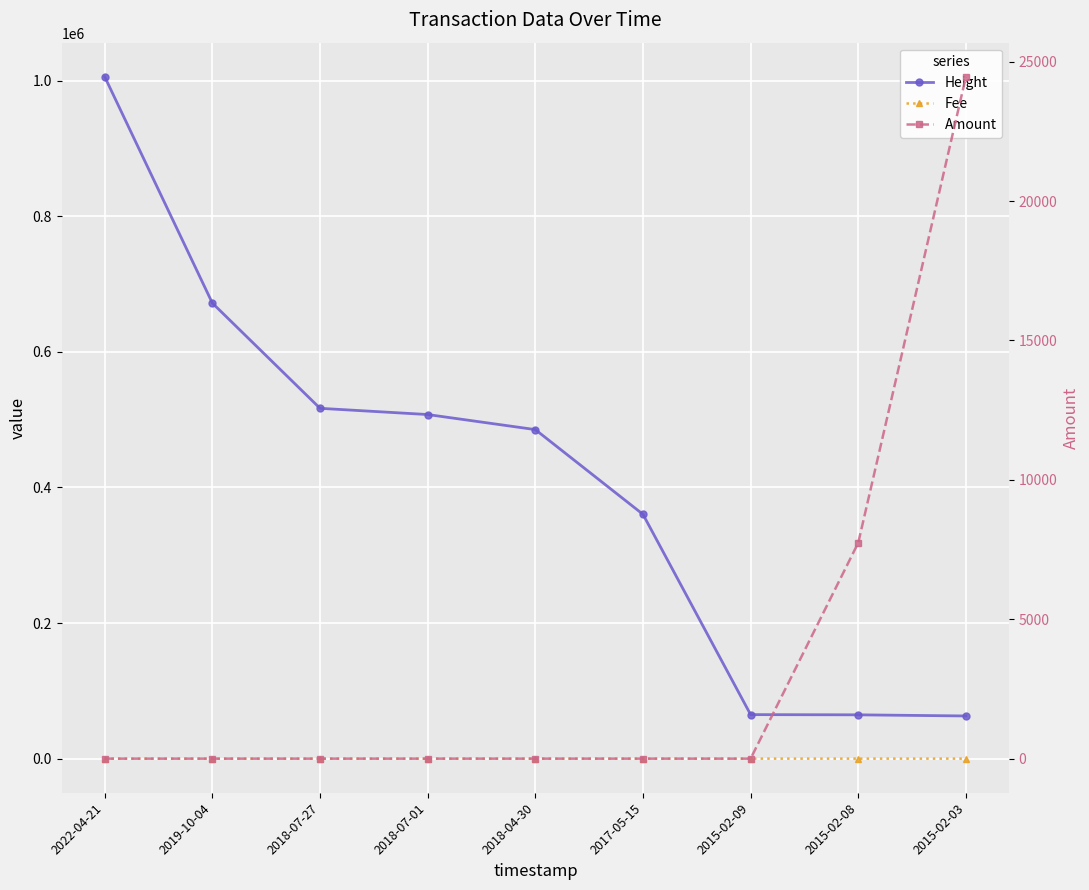

Between 2018-07-01 and 2015-02-09, which series saw the biggest shift?

Height